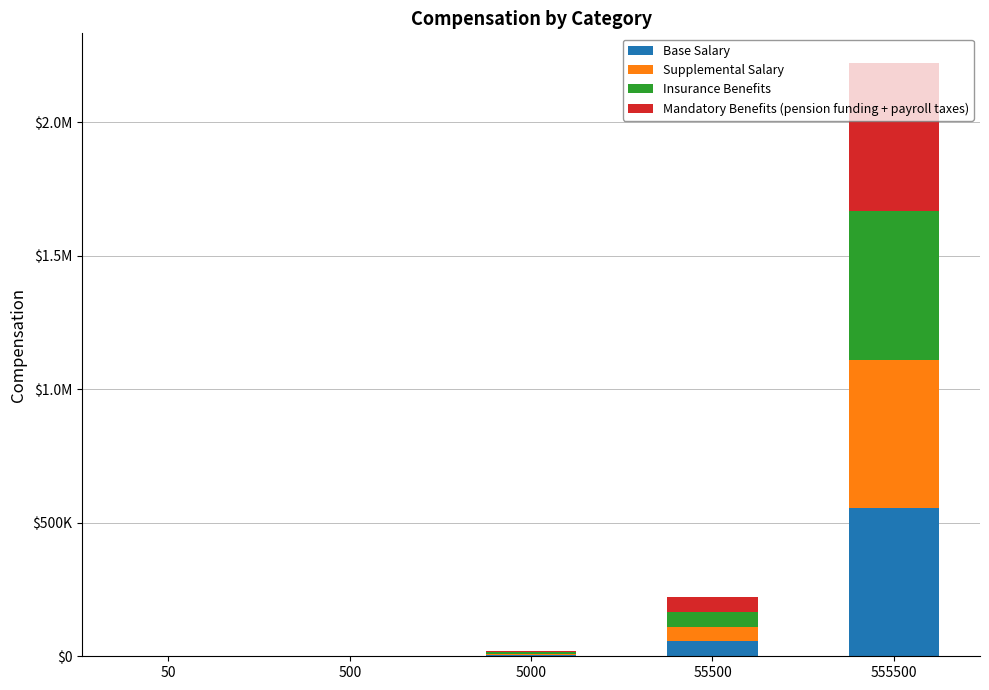

Are the bars grouped side by side (vs. stacked)?

No